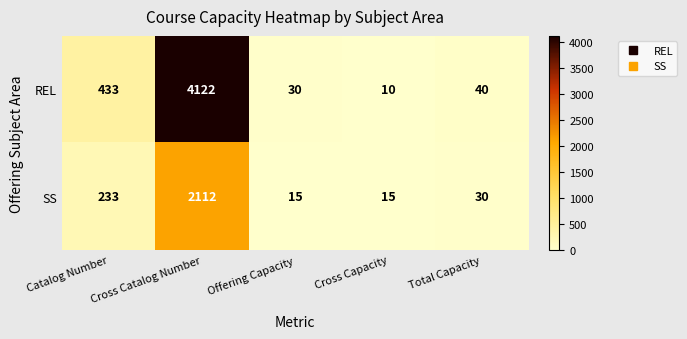

Where does the REL series first go above 40?

Catalog Number